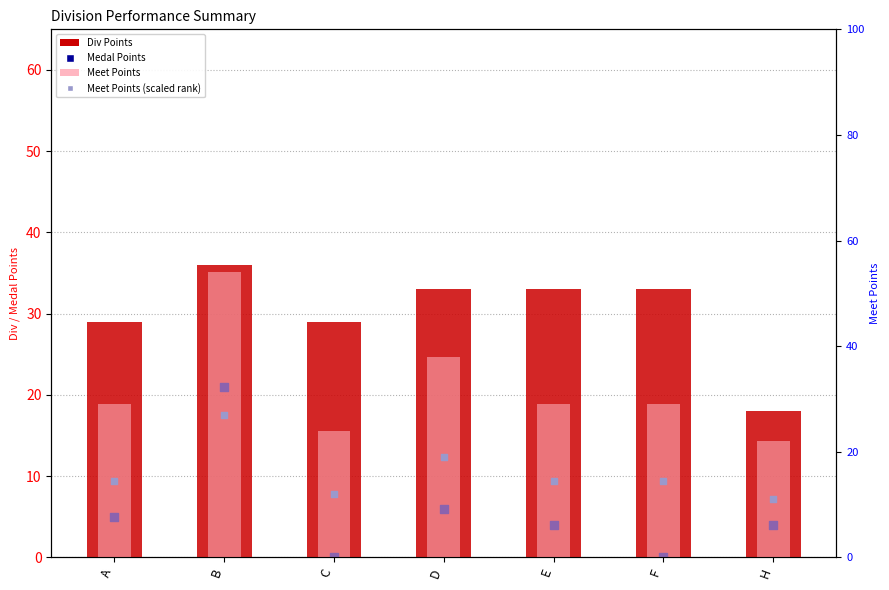

Which series reaches the minimum Y coordinate?

Div Points